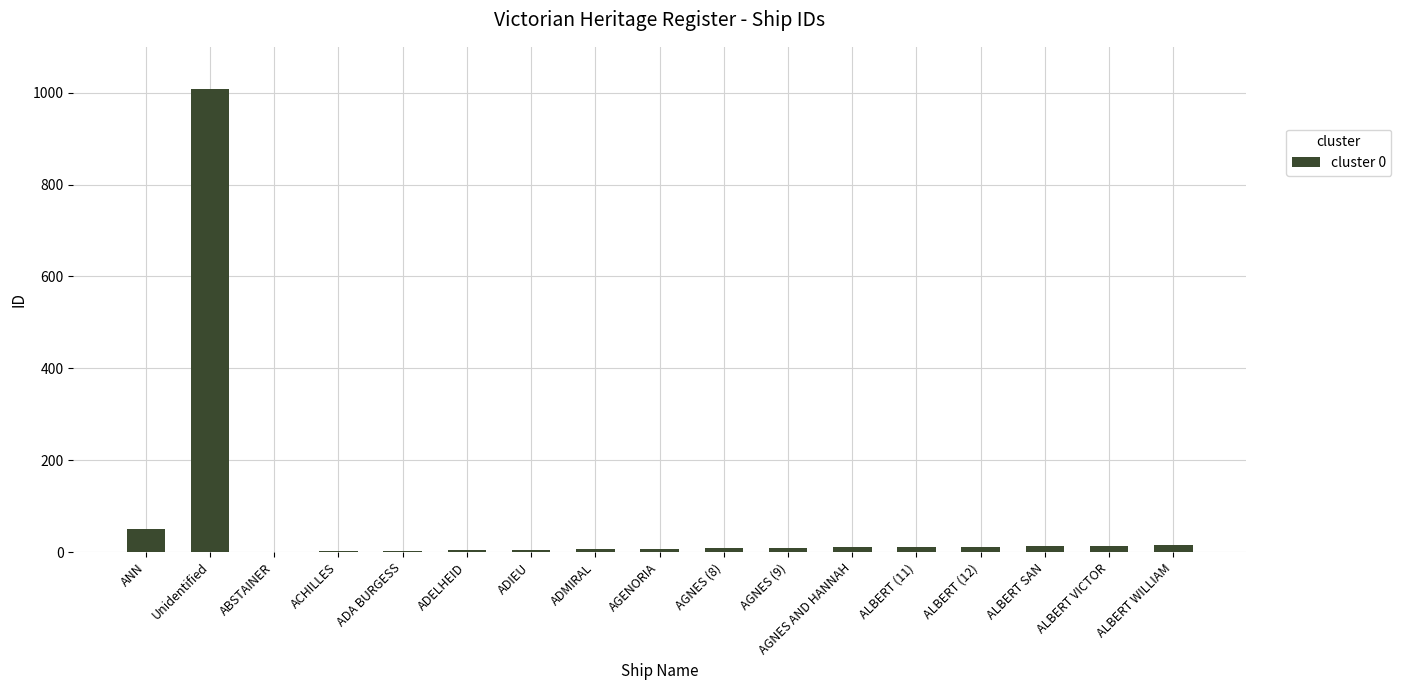

Is it true that the value at Unidentified is 1009?

True